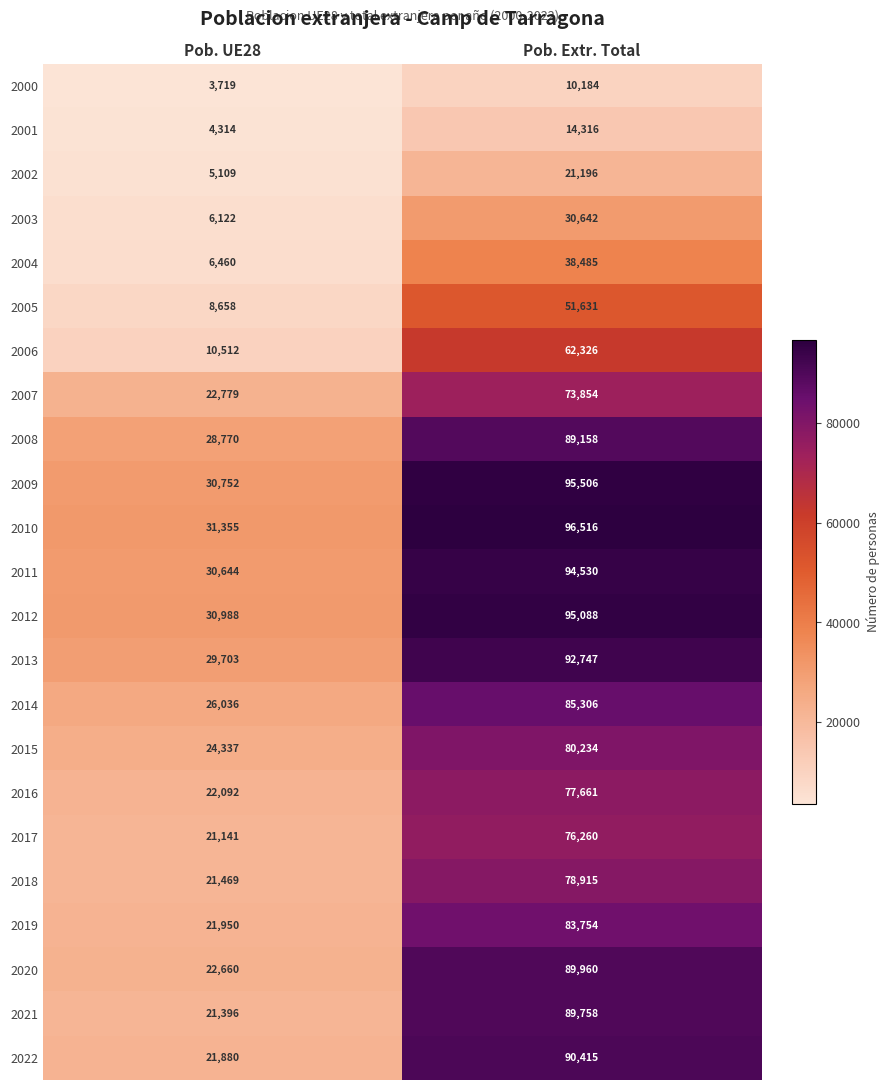

What is the total value across all series at Pob. Extr. Total?

1618442